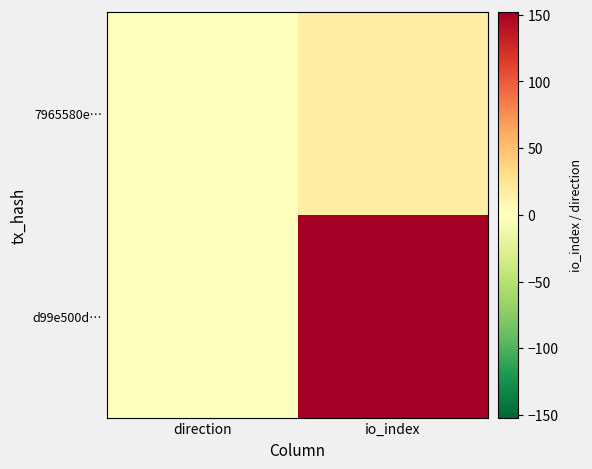

Which has a higher value, io_index or direction?

io_index